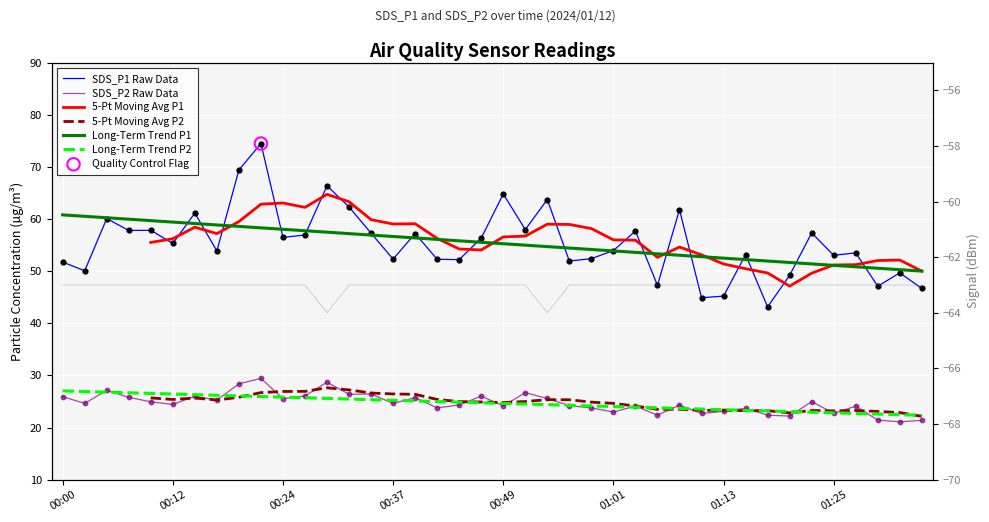

Which series has the largest total across all categories?

SDS_P1